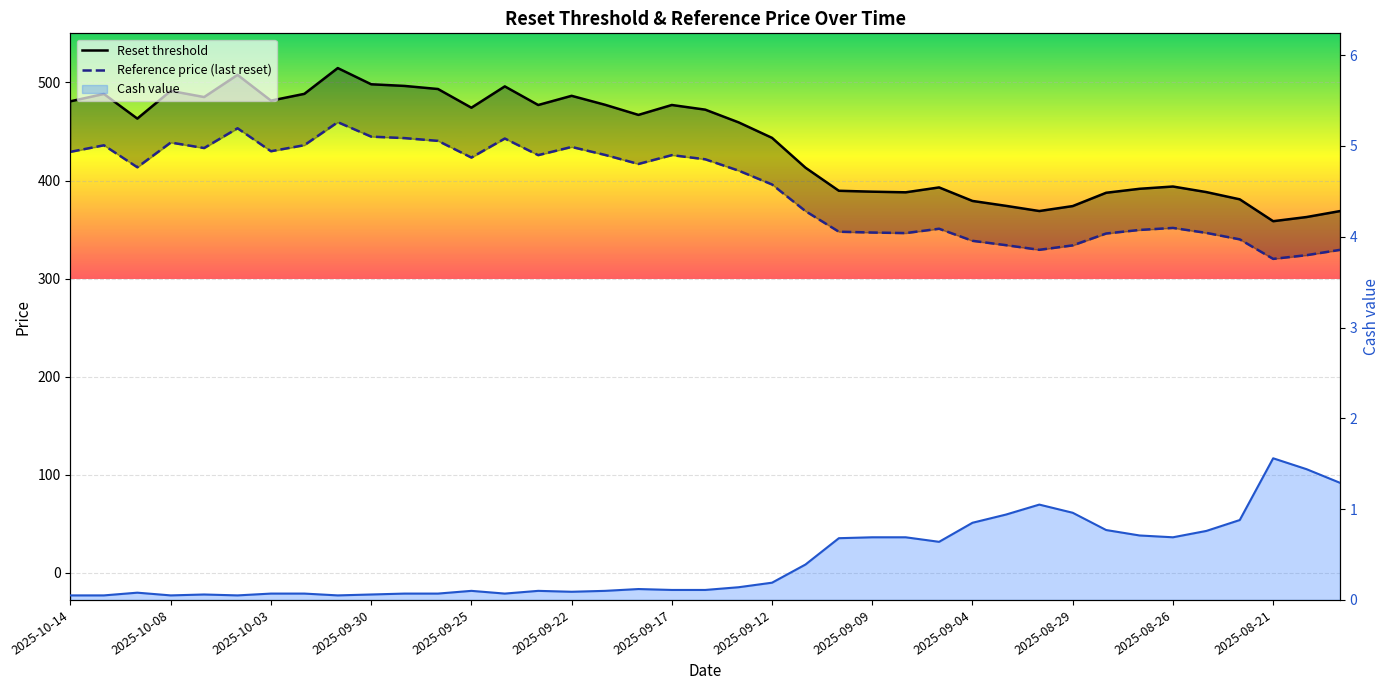

True or false: Reset threshold and Reference price (last reset) cross at least once.

False